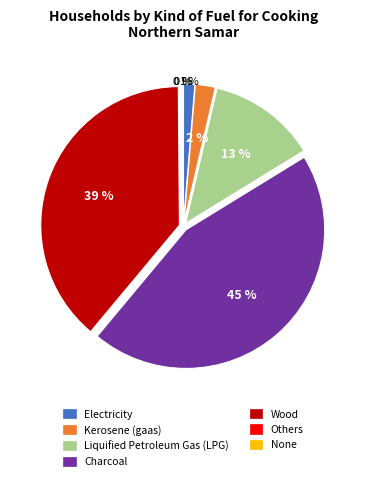

The Kerosene (gaas) slice represents 2% of the pie. True or false?

True